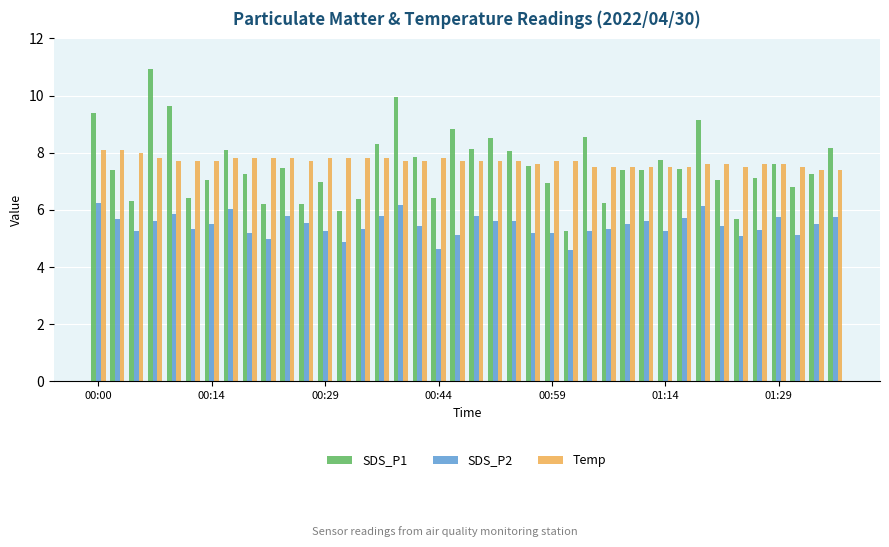

What is the smallest value displayed?

4.6